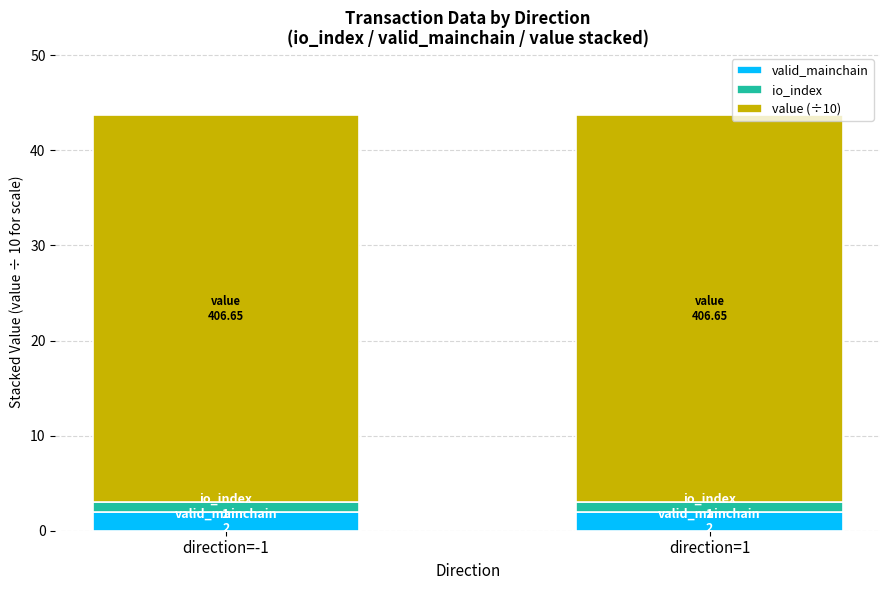

The value of valid_mainchain at direction=-1 is 2.0. True or false?

True